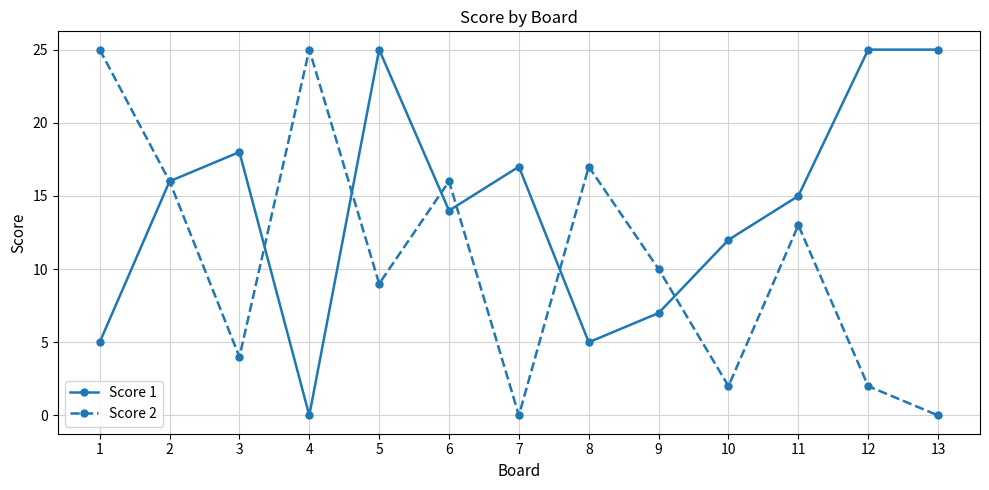

The Score 1 series shows 7 at 1. True or false?

False